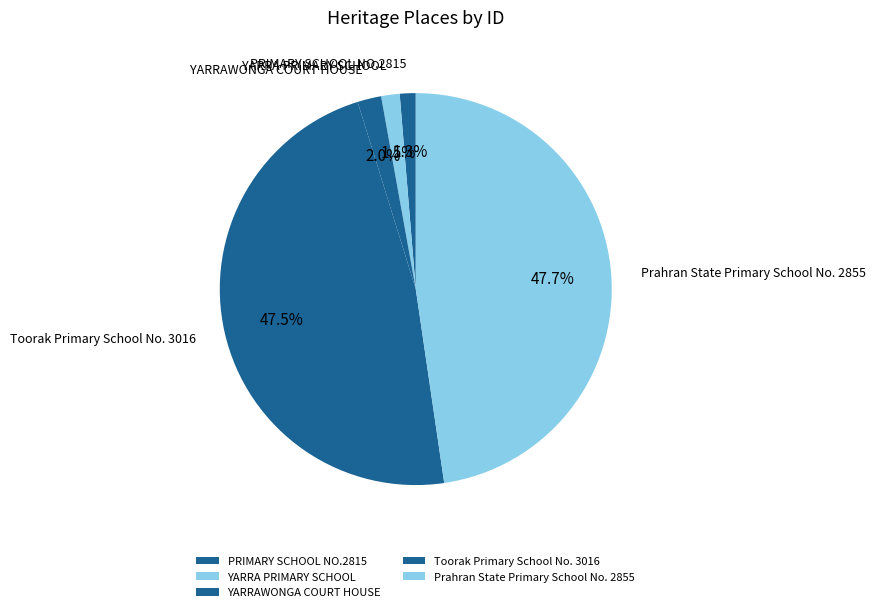

True or false: PRIMARY SCHOOL NO.2815 accounts for 16% of the total.

False